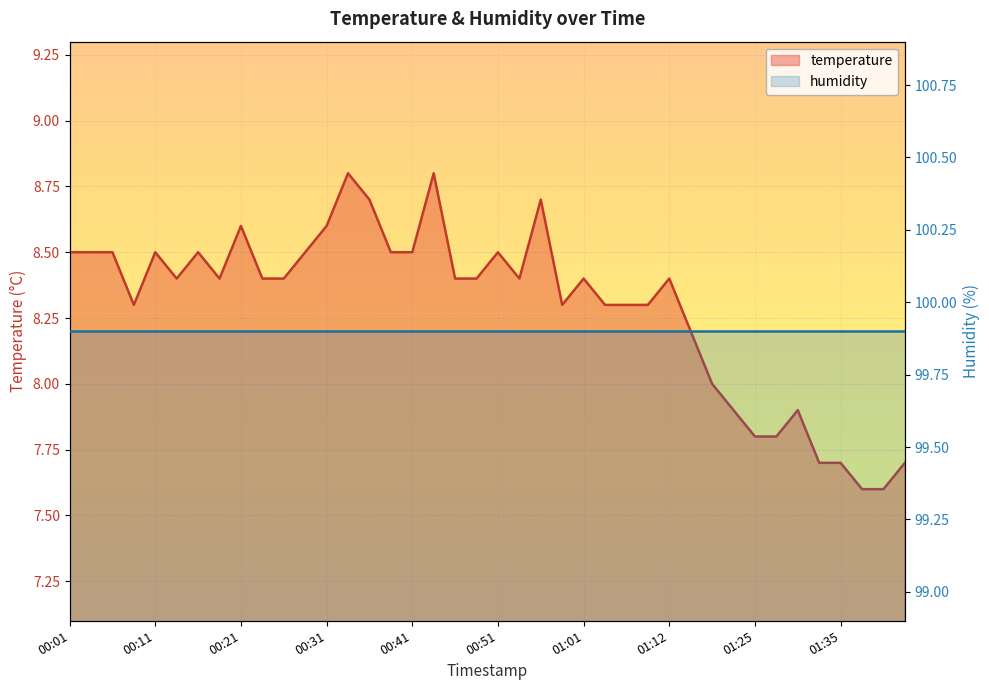

How many interior local peaks (higher than both neighbors) does the data have?

10